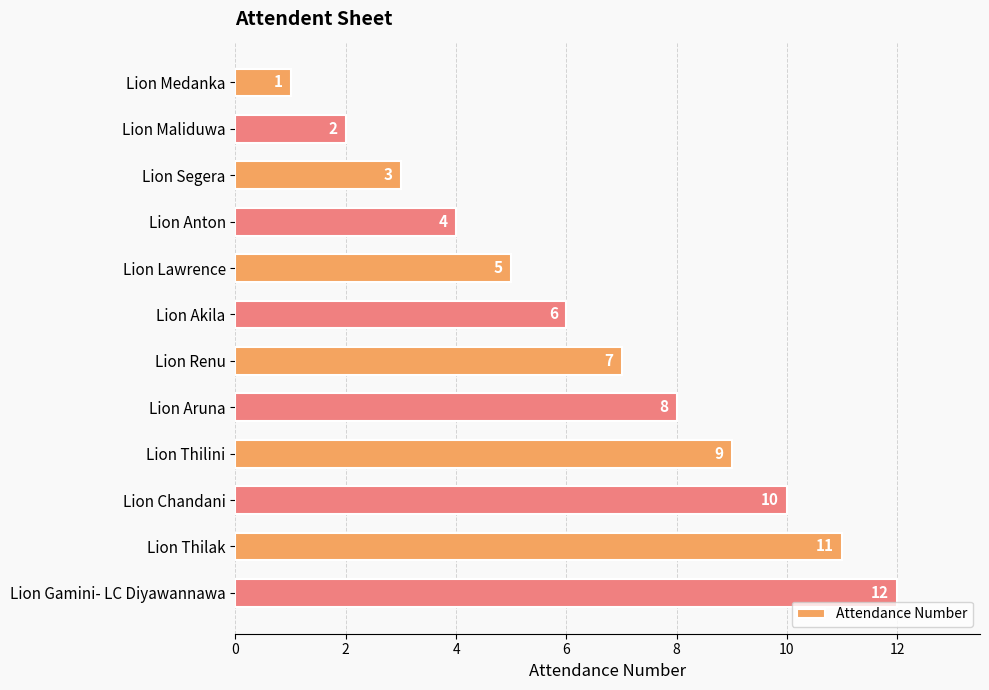

What is the minimum value shown in the chart?

1